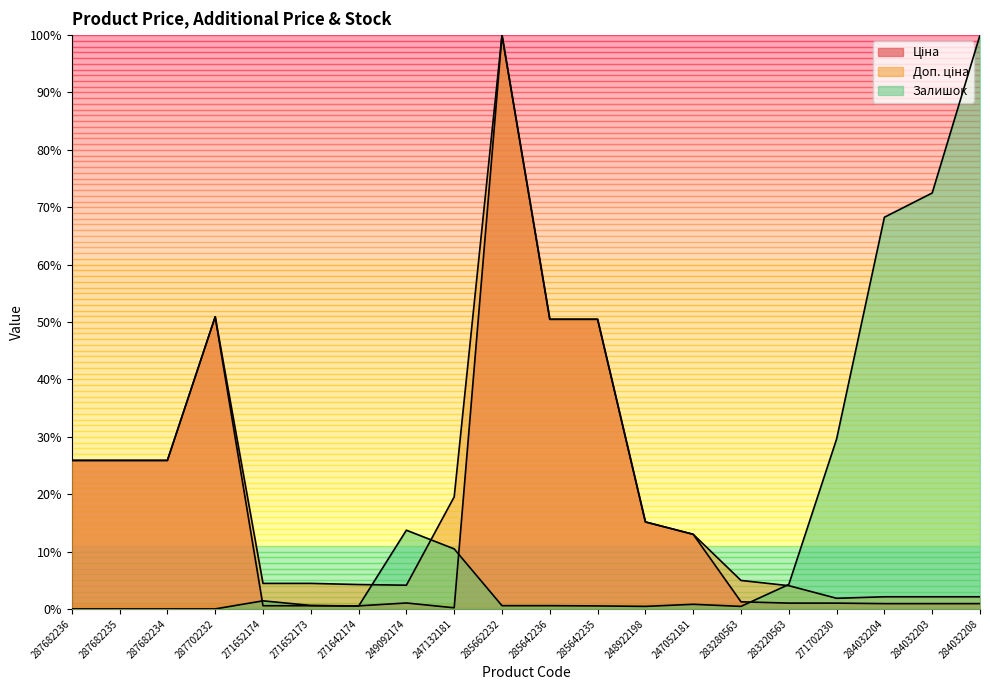

The Залишок series shows 0.0 at 287702232. True or false?

True